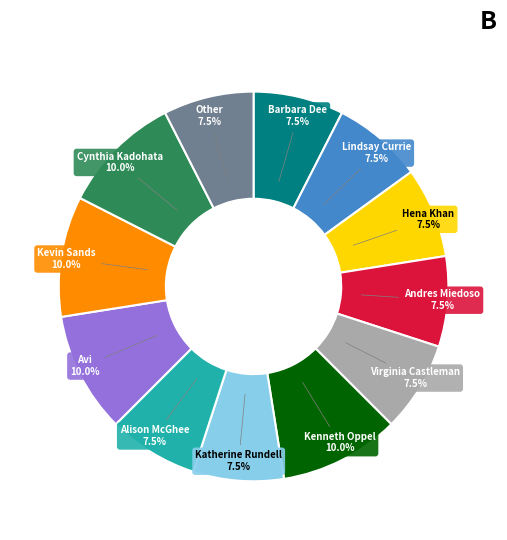

To the nearest percent, what is the average slice percentage?

8%